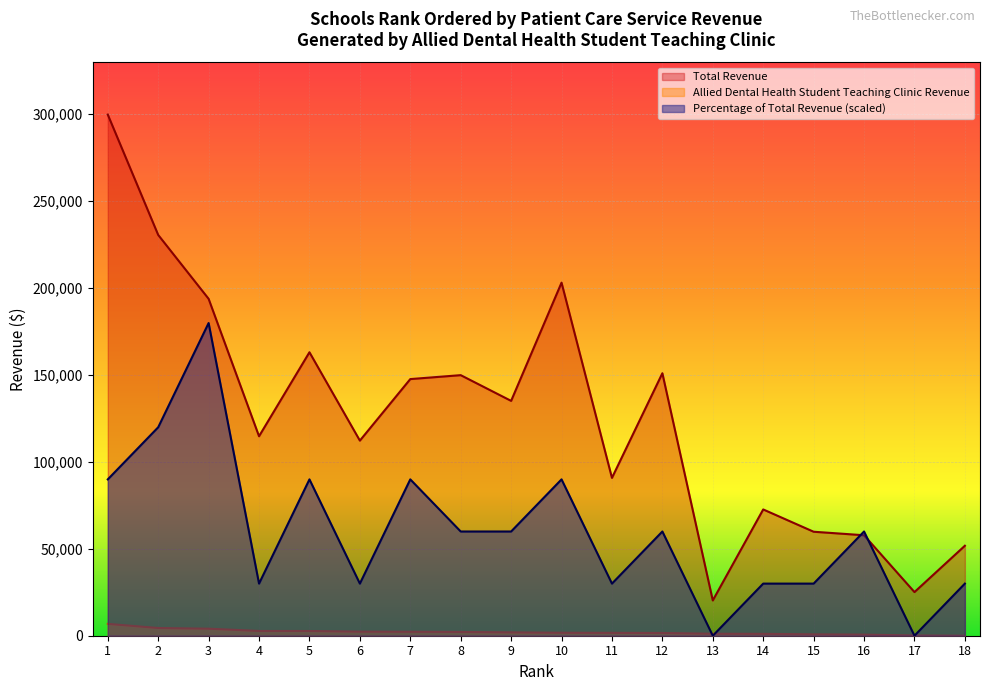

What is the value of the Total Revenue point at the 2nd from the left?

230561